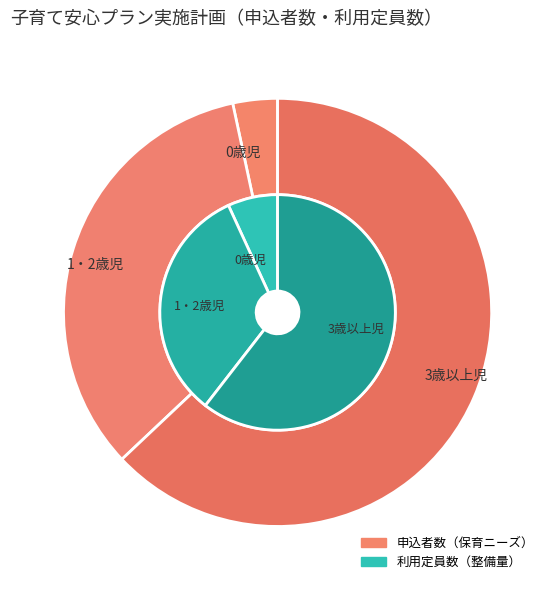

The 0歳児 slice represents 7% of the pie. True or false?

True